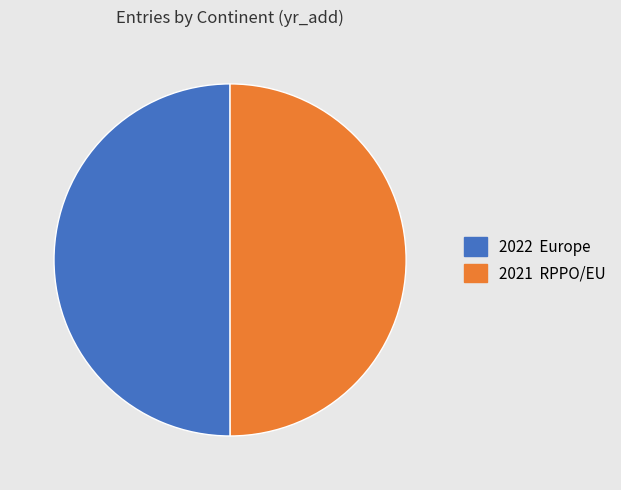

Which slice is the smallest?

RPPO/EU